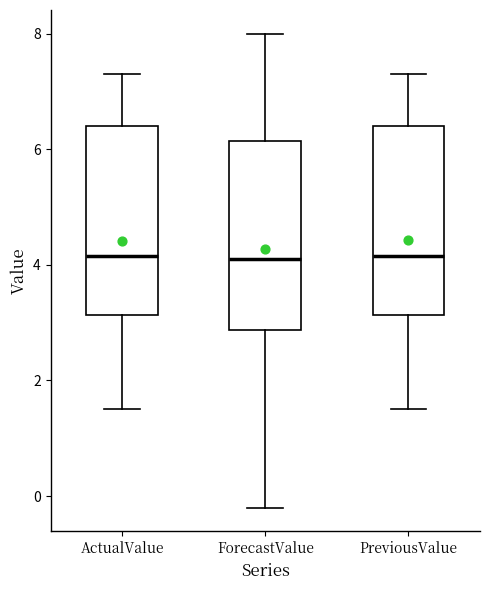

Where does the upper whisker of the box for ForecastValue end on the y-axis? The values are not printed on the chart, so give them approximately, as read against the axis.

8.0